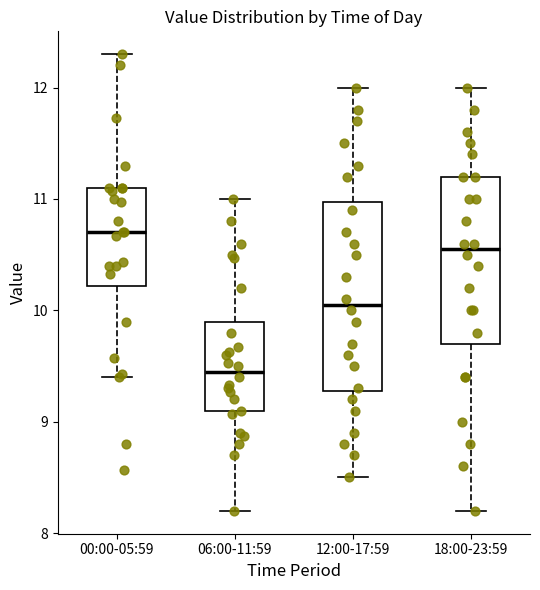

Where is the lower edge of the box for 00:00-05:59 on the y-axis? The values are not printed on the chart, so give them approximately, as read against the axis.

10.2